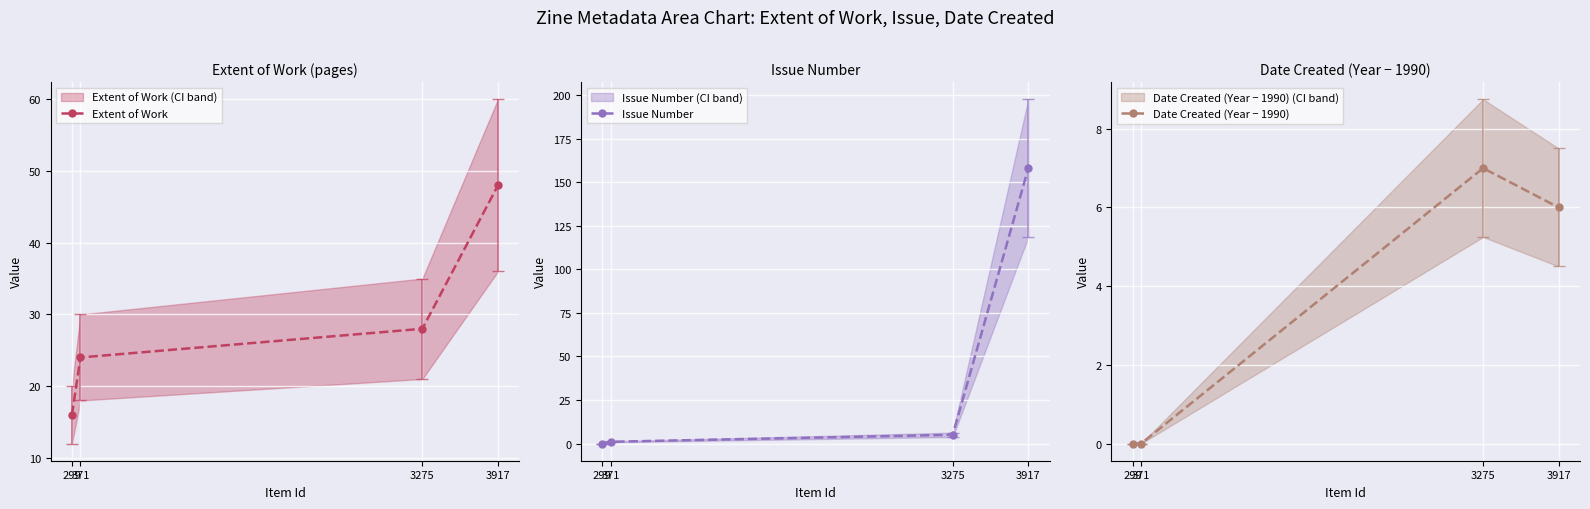

What is the total value across all series at 371?

25